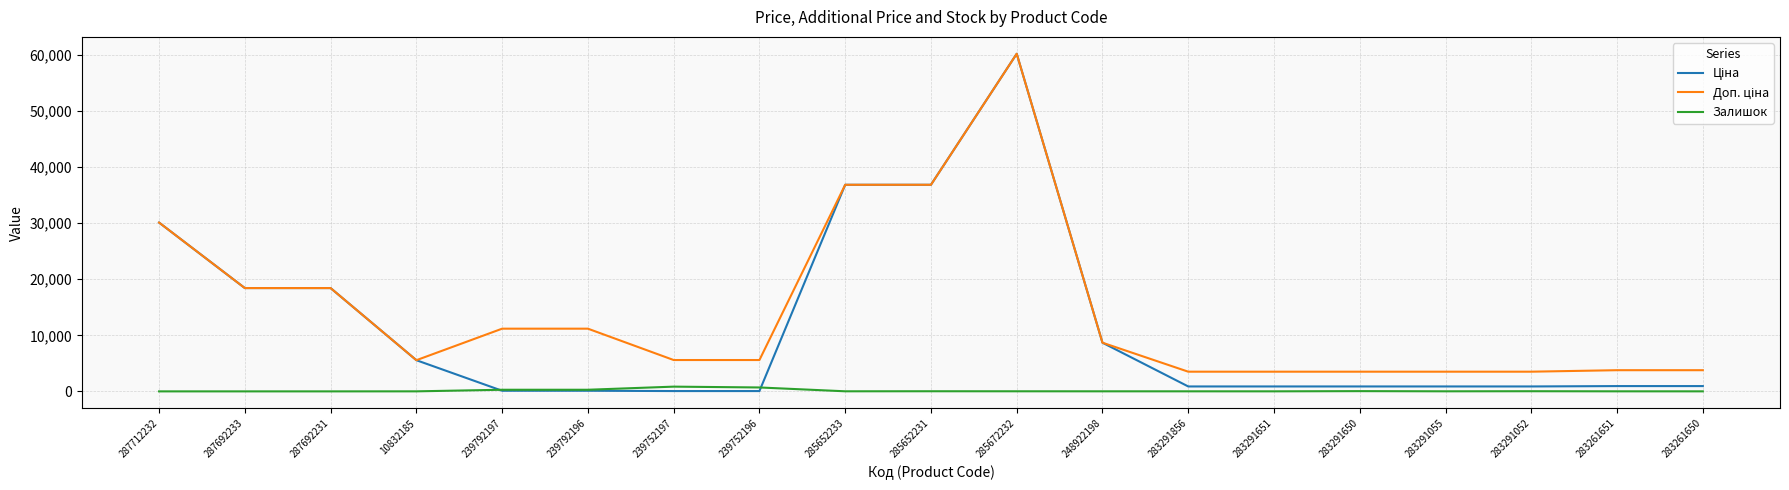

What is the total value across all series at 287712232?

60205.6